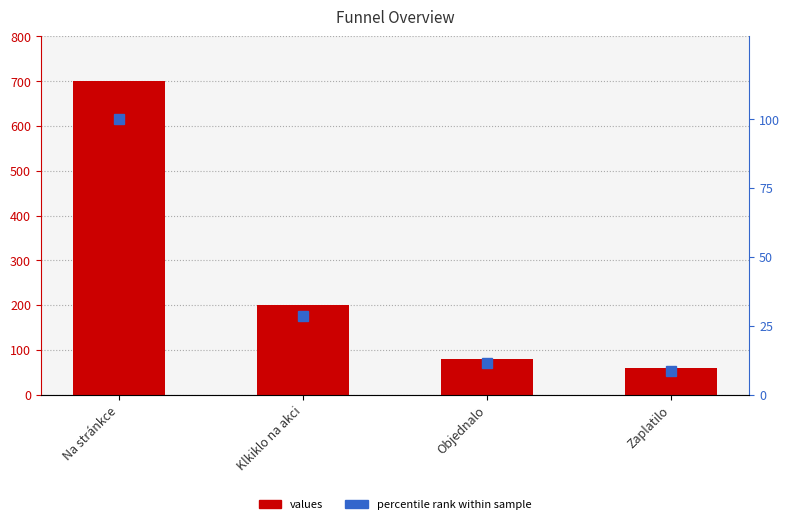

Reading left to right, what are all the values shown in this chart?

values: Na stránkce=700.0	Klkiklo na akci=200.0	Objednalo=80.0	Zaplatilo=60.0
percentile rank within sample: Na stránkce=100.0	Klkiklo na akci=28.6	Objednalo=11.4	Zaplatilo=8.6